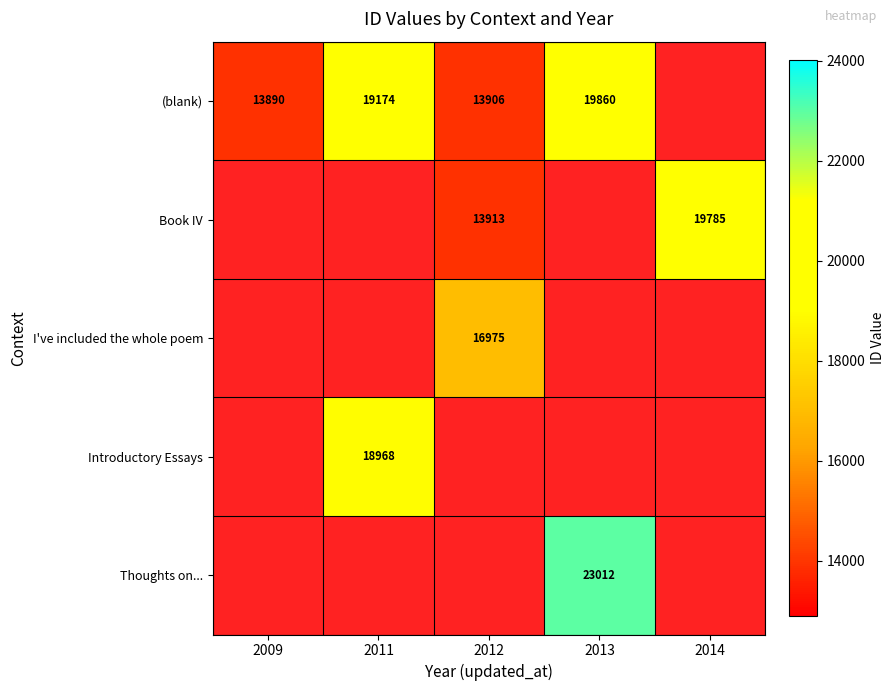

Is it true that Introductory Essays equals 4292.8 at 2011?

False